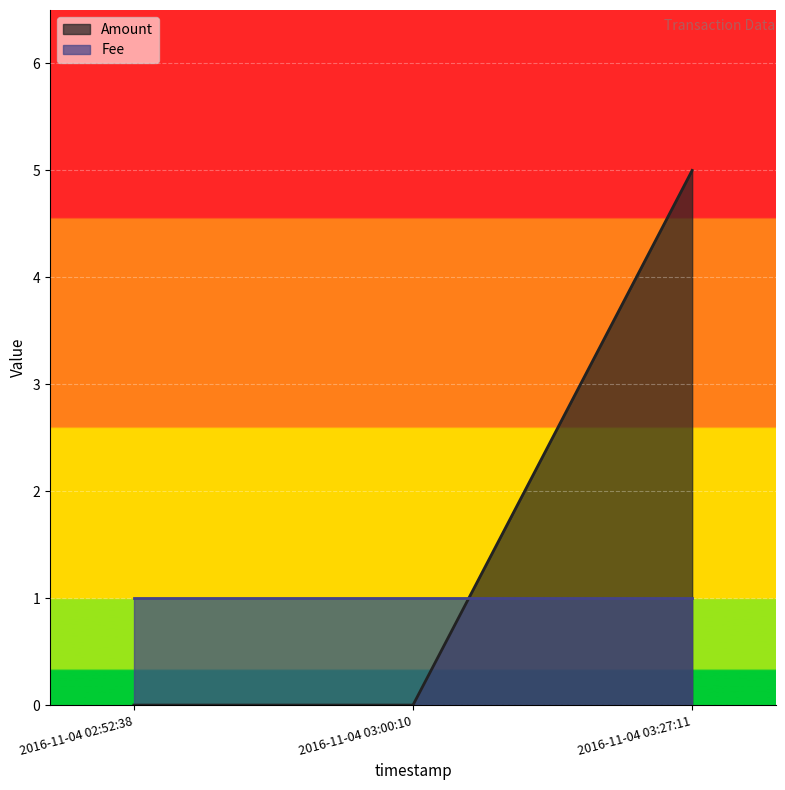

Reading left to right, extract all data points from this chart.

2016-11-04 02:52:38=0	2016-11-04 03:00:10=0	2016-11-04 03:27:11=5